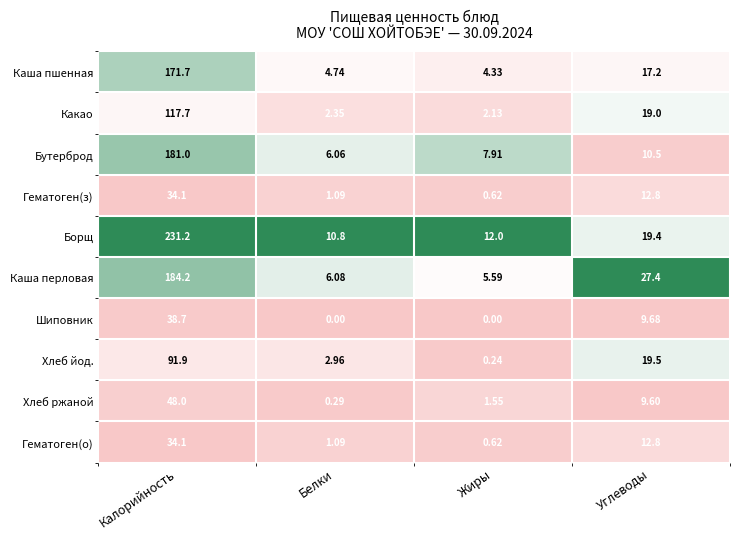

Is the value of Борщ at Жиры greater than the value of Гематоген(о) at Белки?

Yes